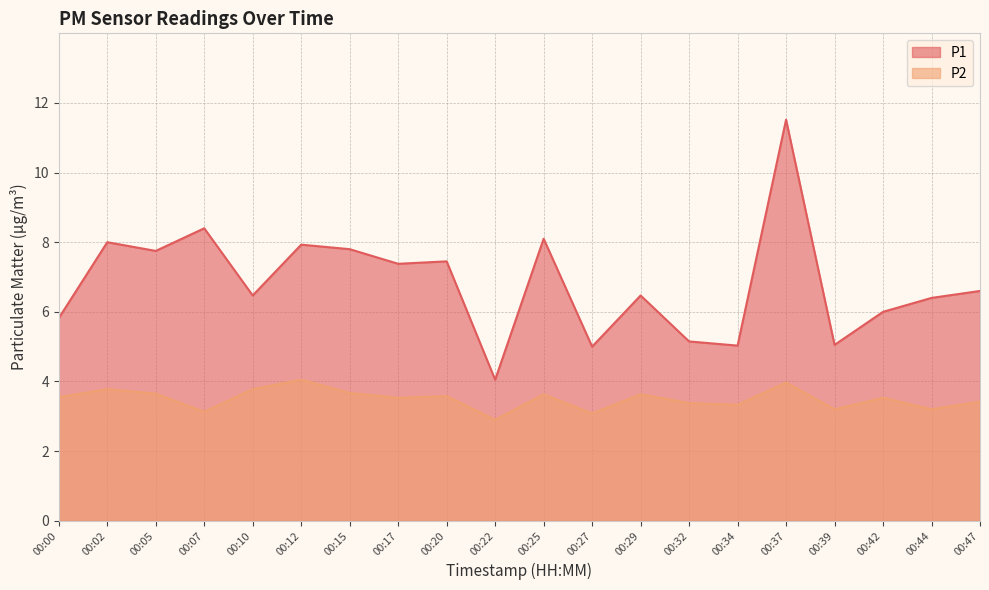

Where does the P1 series first go above 6?

00:02